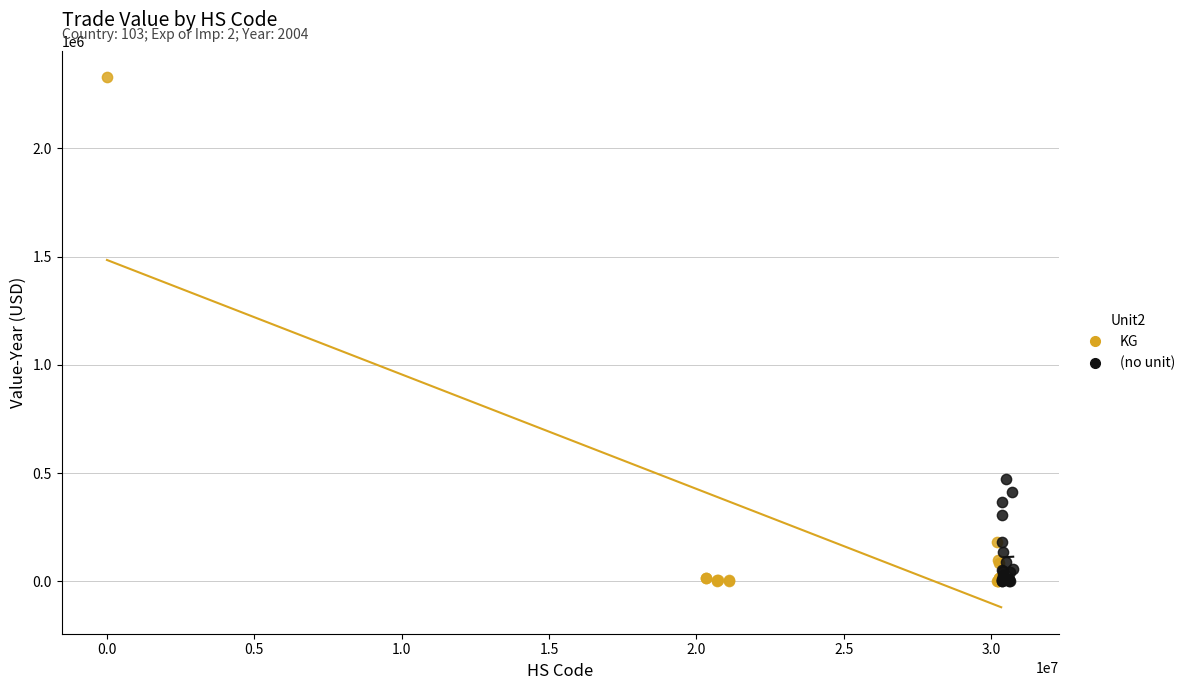

Which series has the largest Y range (max minus min)?

KG